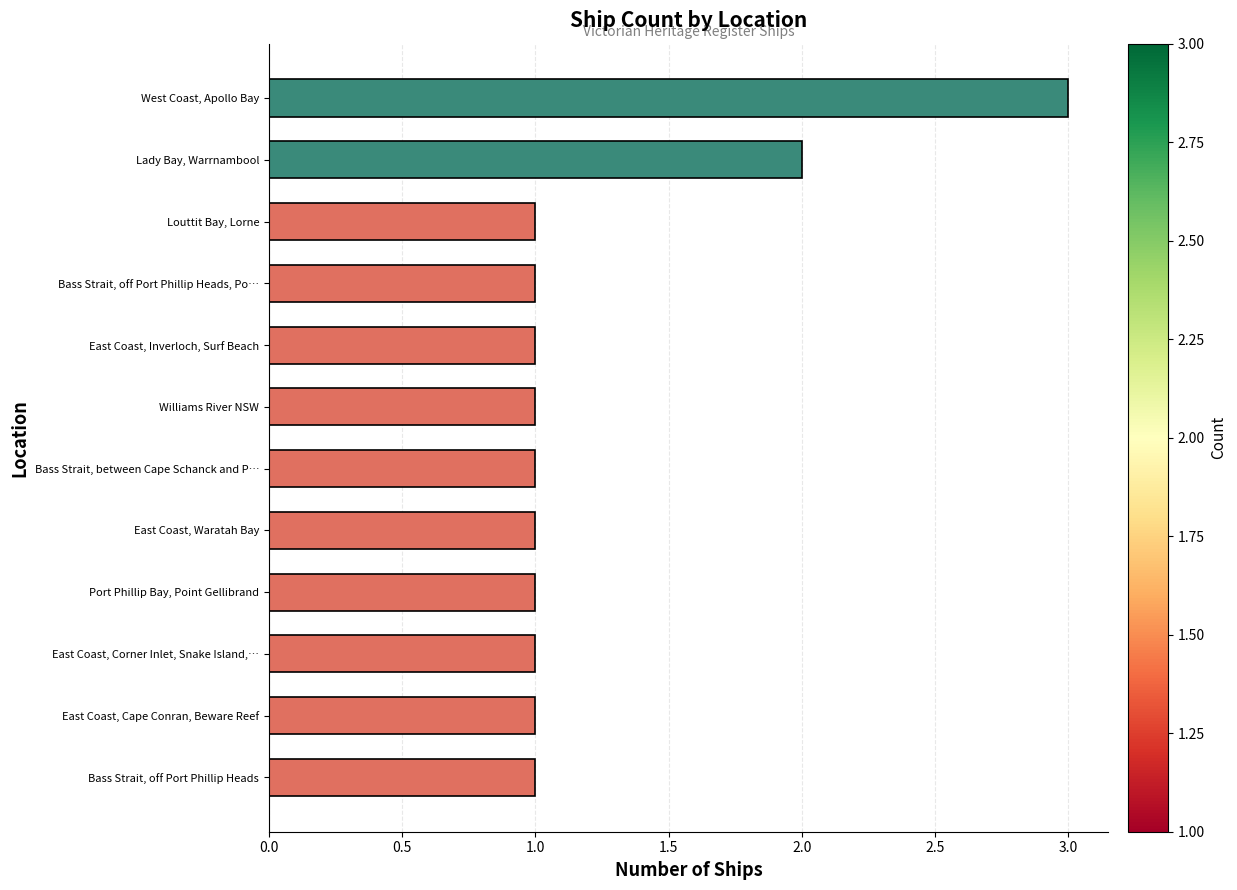

Which has a higher value, East Coast, Waratah Bay or West Coast, Apollo Bay?

West Coast, Apollo Bay